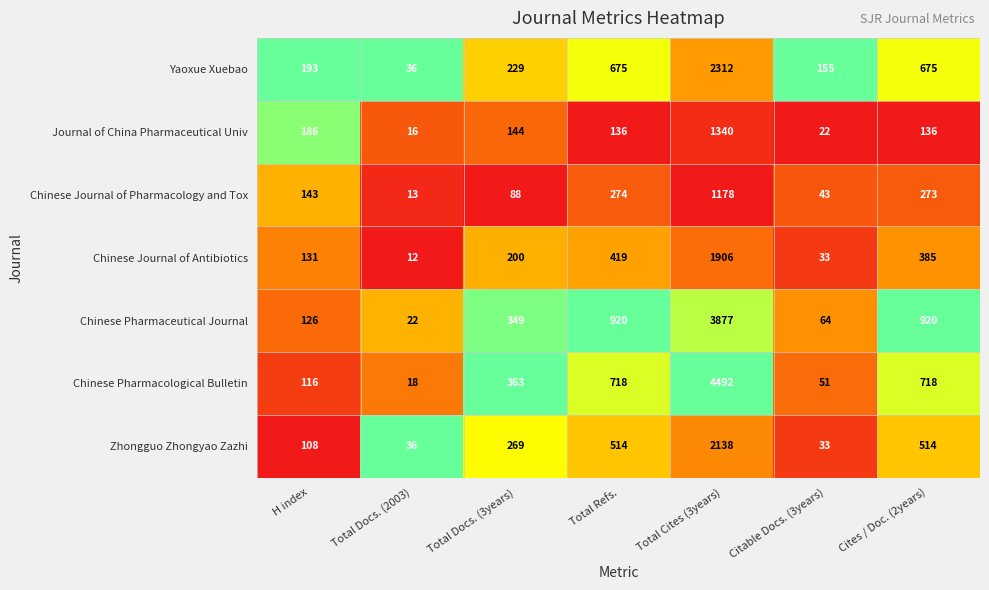

Which category has the highest value across all series?

Total Cites (3years)